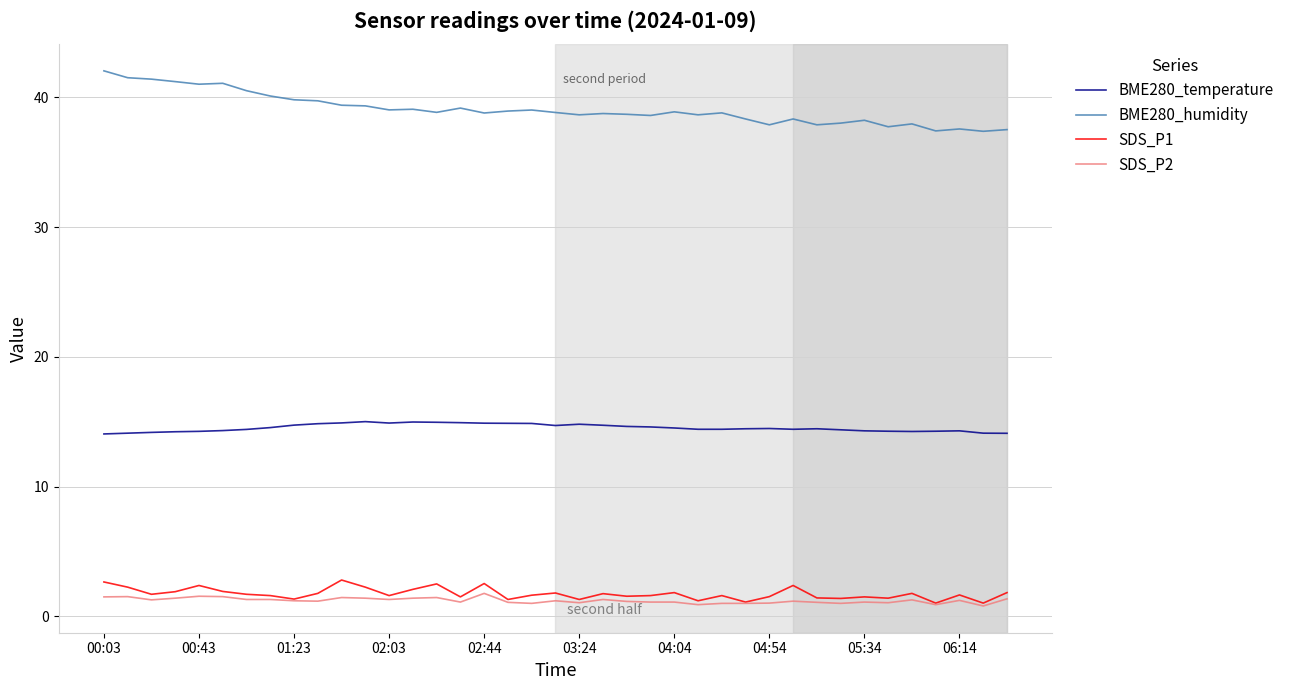

What is the sum of all SDS_P2 values?

47.5